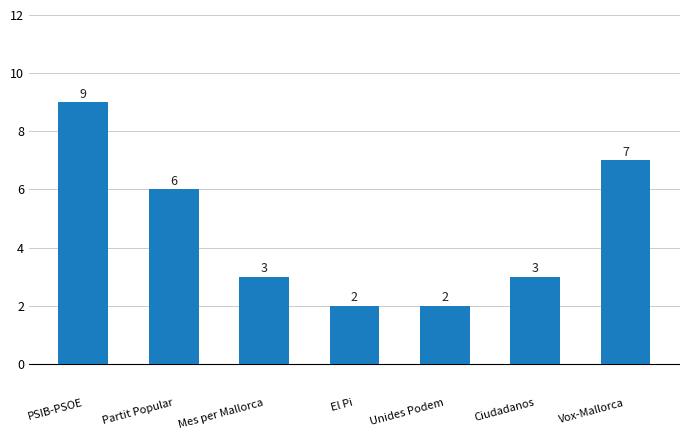

What is the sum of all values?

32